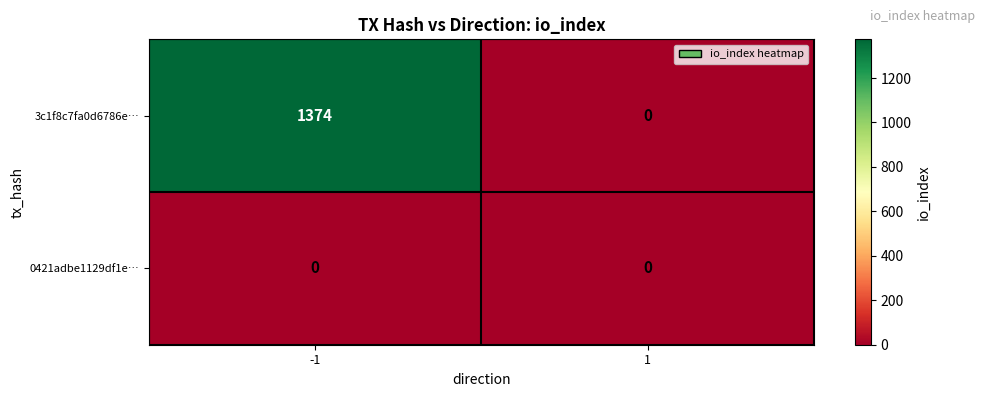

What is the spread (max minus min) of values at -1?

1374